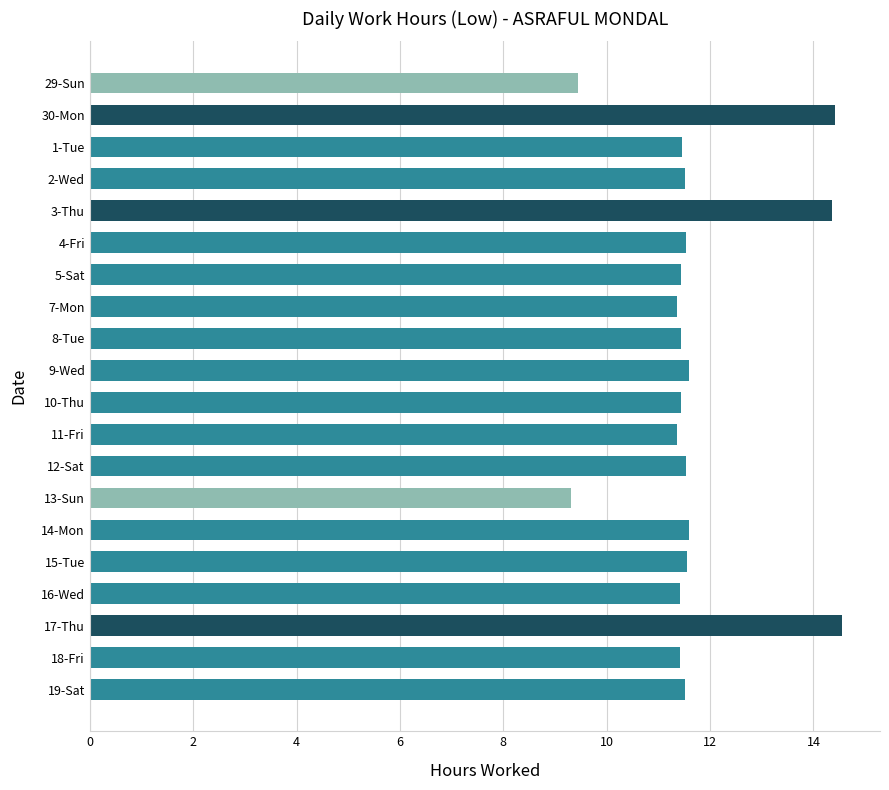

At which category does the chart reach its minimum across all series?

13-Sun